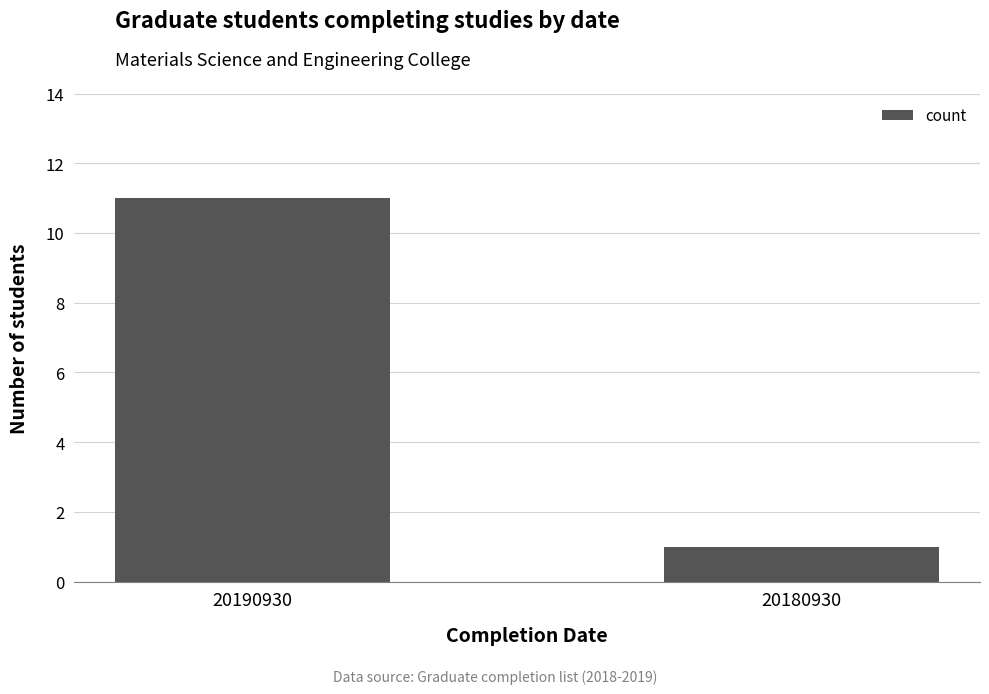

Is it true that the value at 20190930 is 17?

False